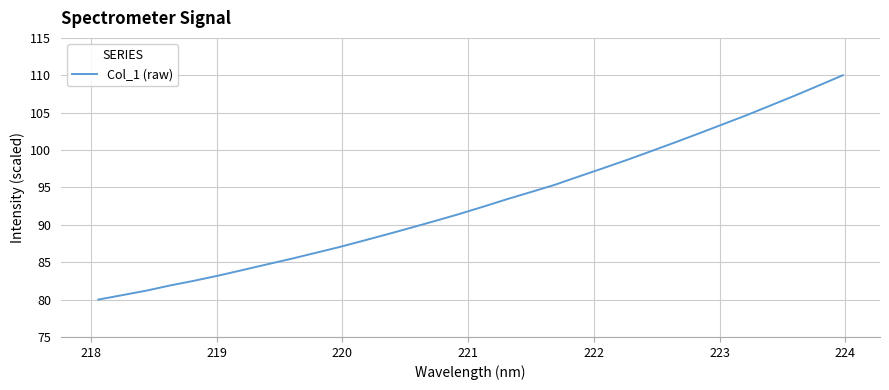

True or false: there are more than 2 points higher than both neighbors.

False